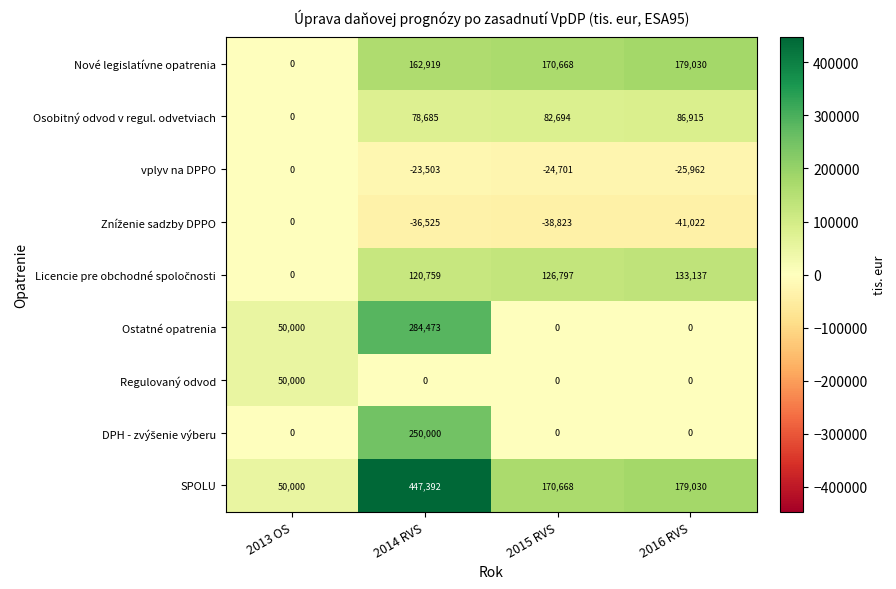

Which series changed the most between 2013 OS and 2016 RVS?

Nové legislatívne opatrenia